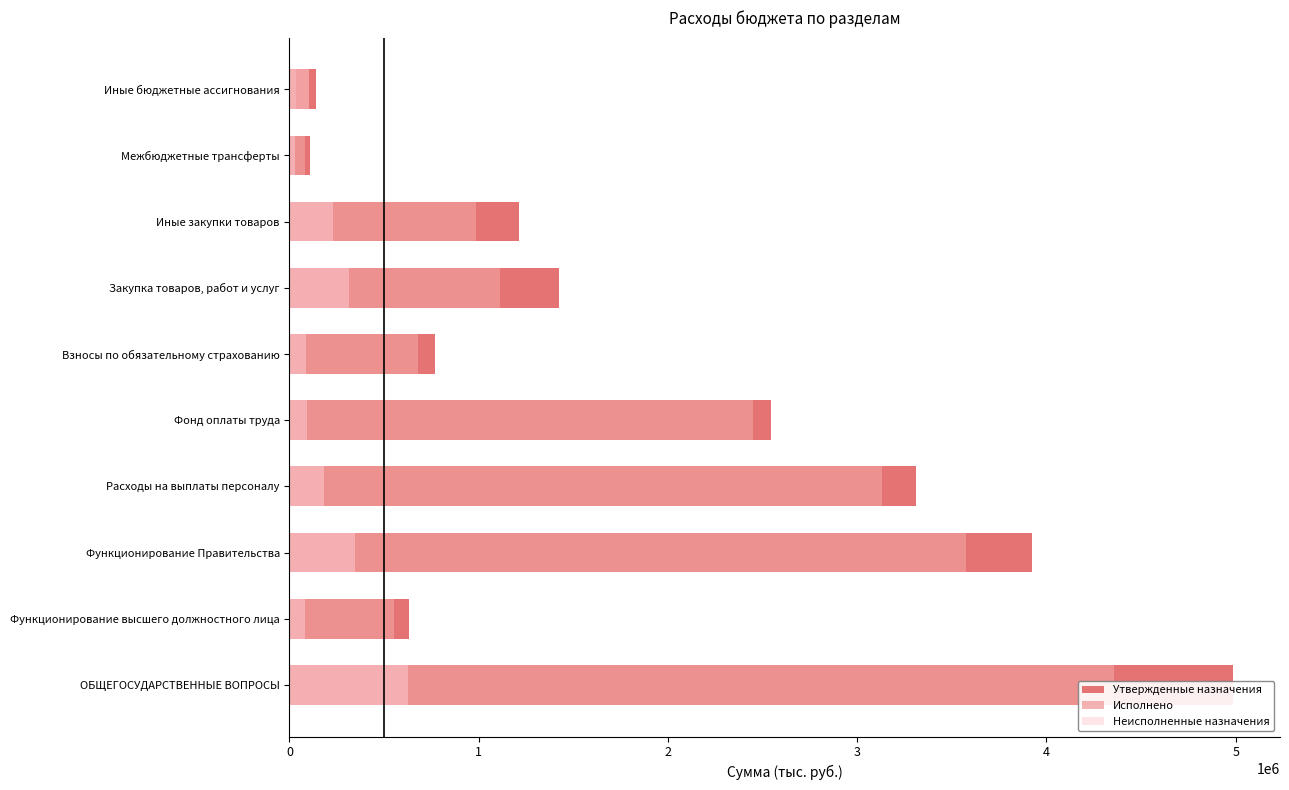

Is it true that Исполнено equals 2449114.0 at Фонд оплаты труда?

True